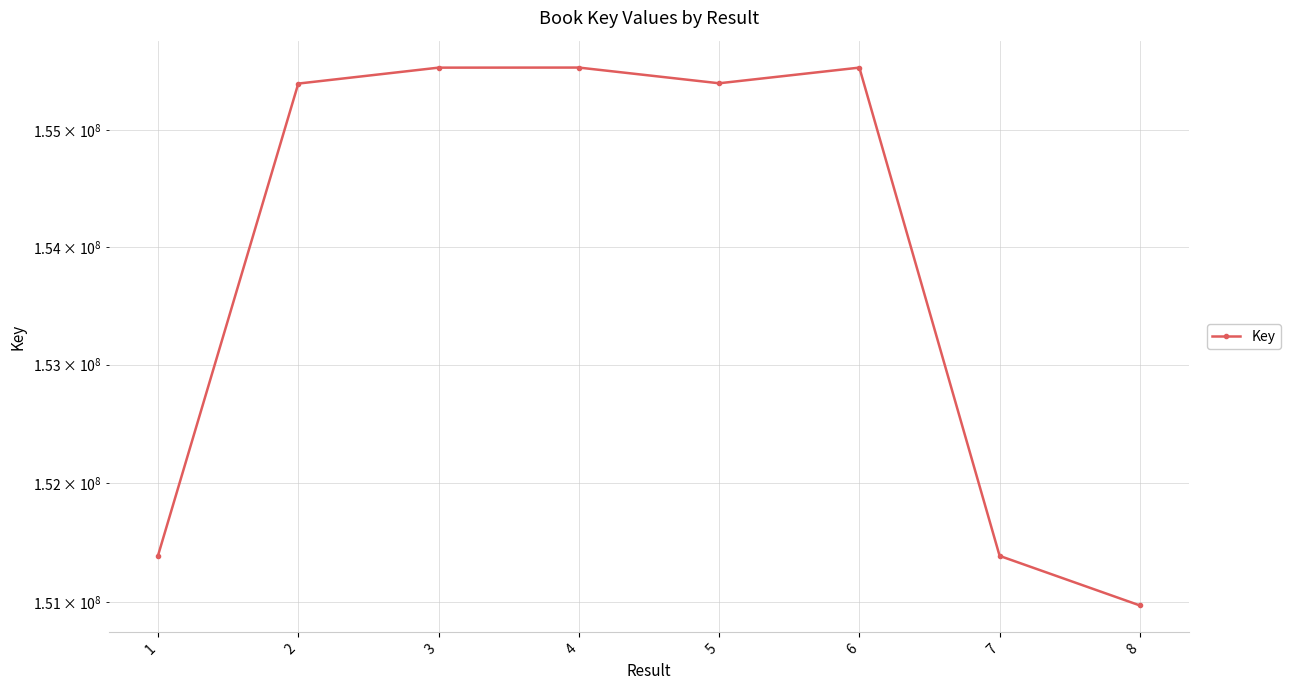

How many values are below 155402375?

4